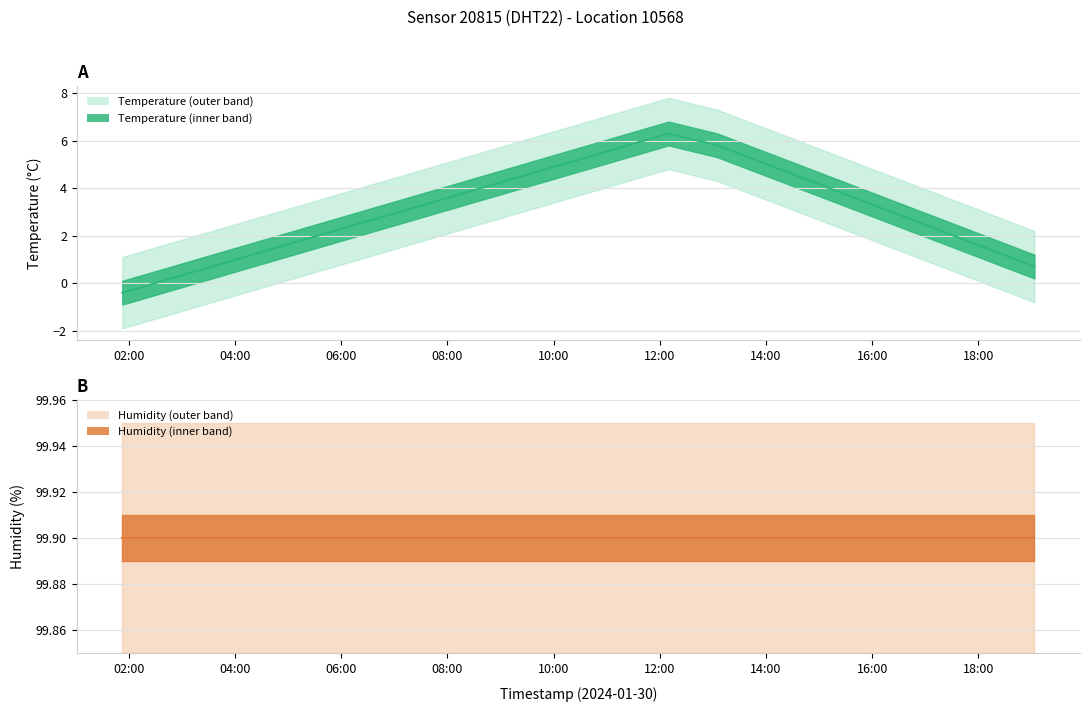

What is the ratio of the value at 2024-01-30T19:03:17 to the value at 2024-01-30T12:09:53?

0.1